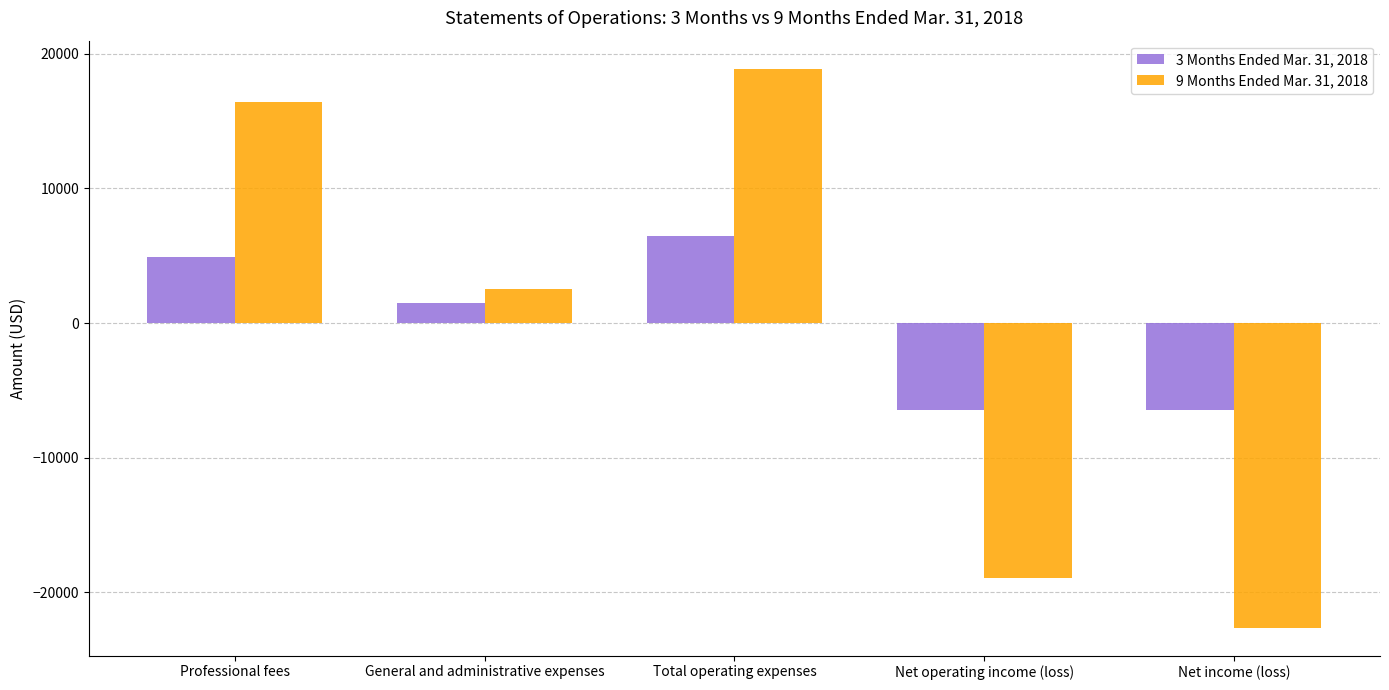

What is the difference between the maximum and minimum values in the 3 Months Ended Mar. 31, 2018 series?

12912